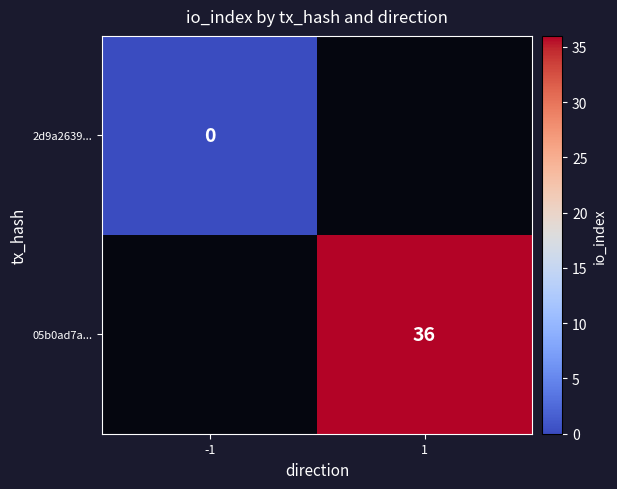

True or false: 05b0ad7a... has a value of 20 at 1.

False